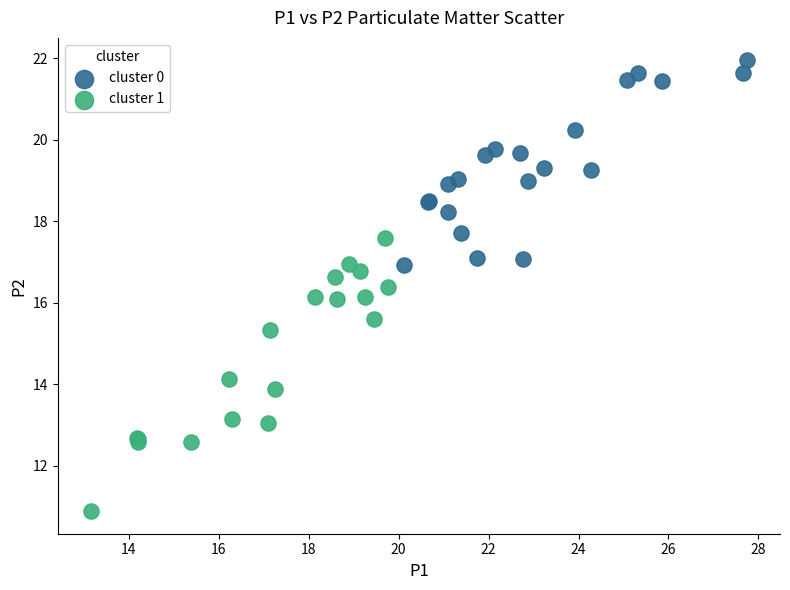

Which series reaches the maximum Y coordinate?

cluster 0